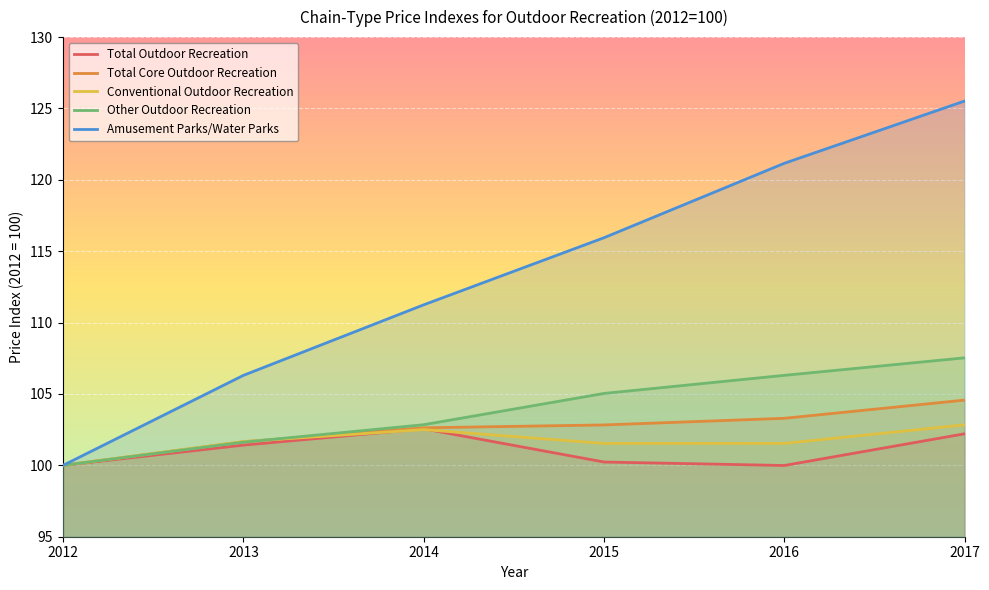

What is the average value of the Other Outdoor Recreation series?

103.9